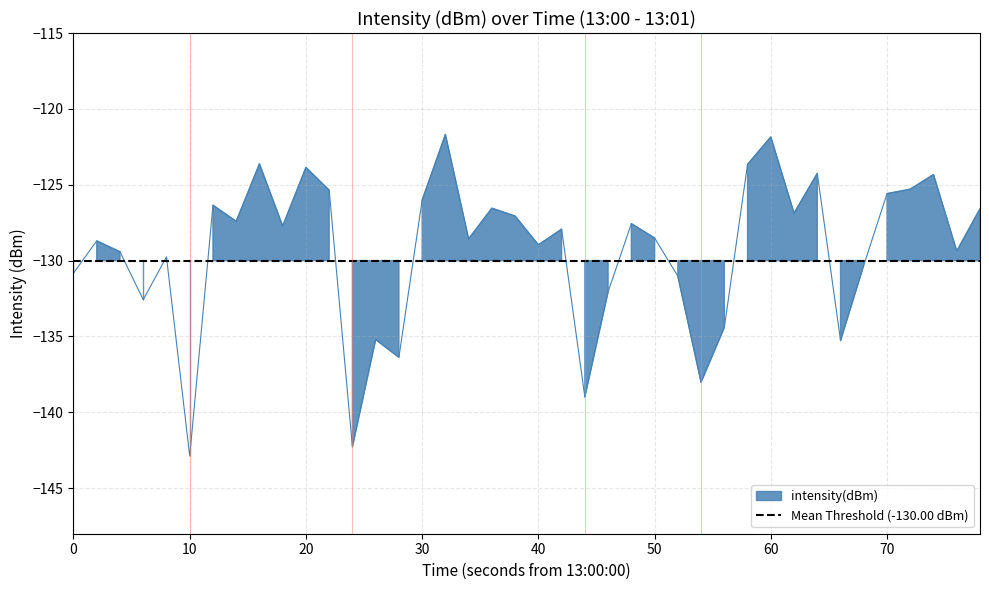

The value at 32 is -186.5. True or false?

False